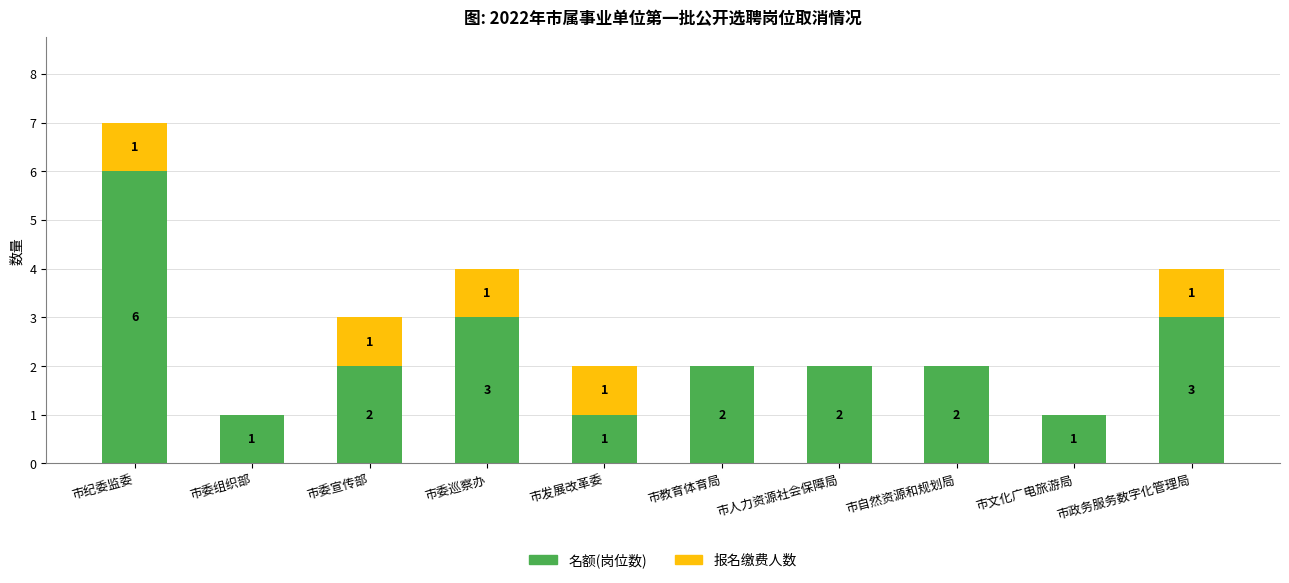

True or false: 名额(岗位数) has a value of 3 at 市委巡察办.

True